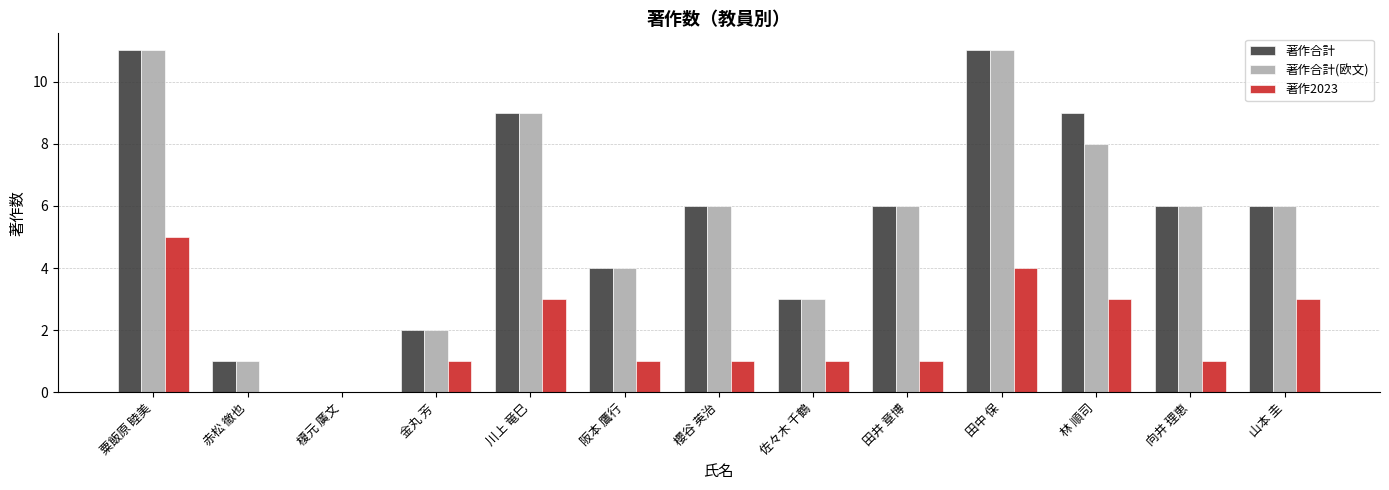

What is the total value across all series at 櫻谷 英治?

13